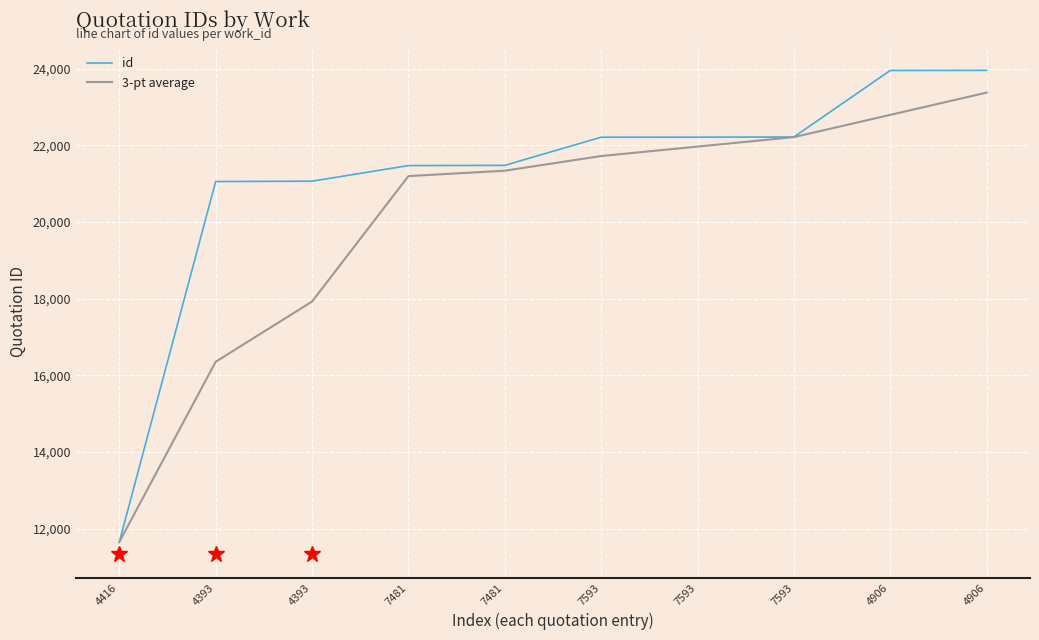

Which category has the lowest value in the 3-pt average series?

4416